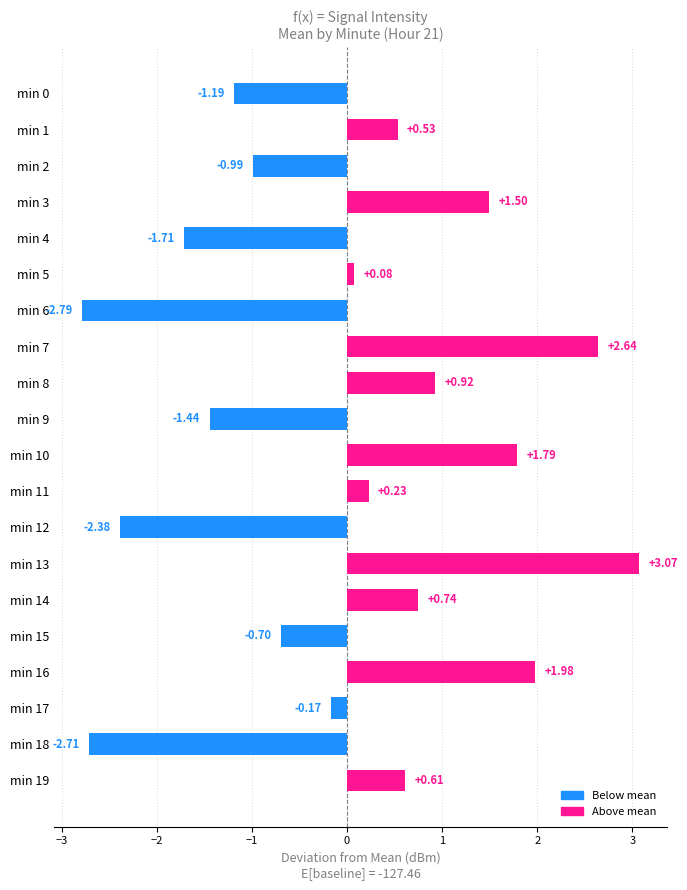

Between min 2 and min 16, which is larger?

min 16